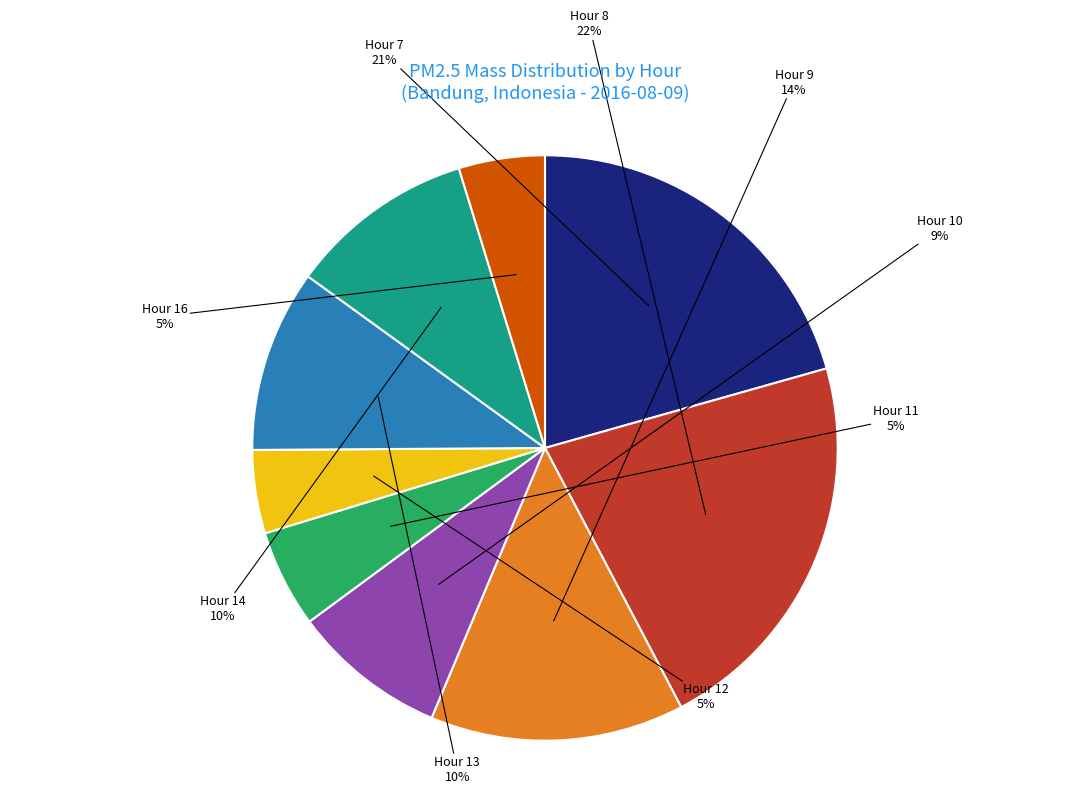

True or false: Hour 8 accounts for 33% of the total.

False